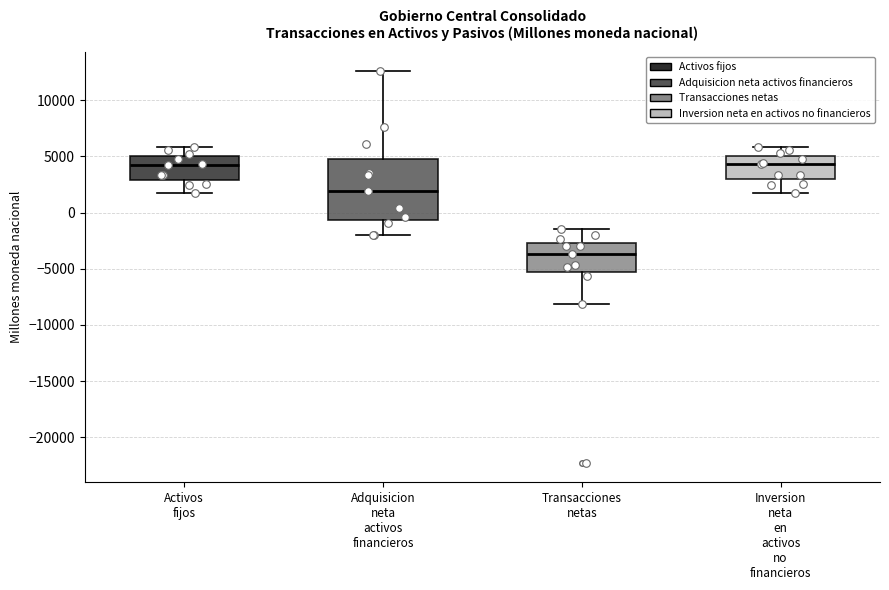

Reading left to right, transcribe this box plot: for each box, give where its median line is, the range the box spans, and where its two whiskers end, as read against the y-axis. The values are not printed on the chart, so give them approximately, as read against the axis.

Activos fijos: median 4000, box 3000 to 5000, whiskers 1500 to 6000
Adquisicion neta activos financieros: median 2000, box -500 to 5000, whiskers -2000 to 12500
Transacciones netas: median -3500, box -5500 to -2500, whiskers -8000 to -1500
Inversion neta en activos no financieros: median 4500, box 3000 to 5000, whiskers 1500 to 6000